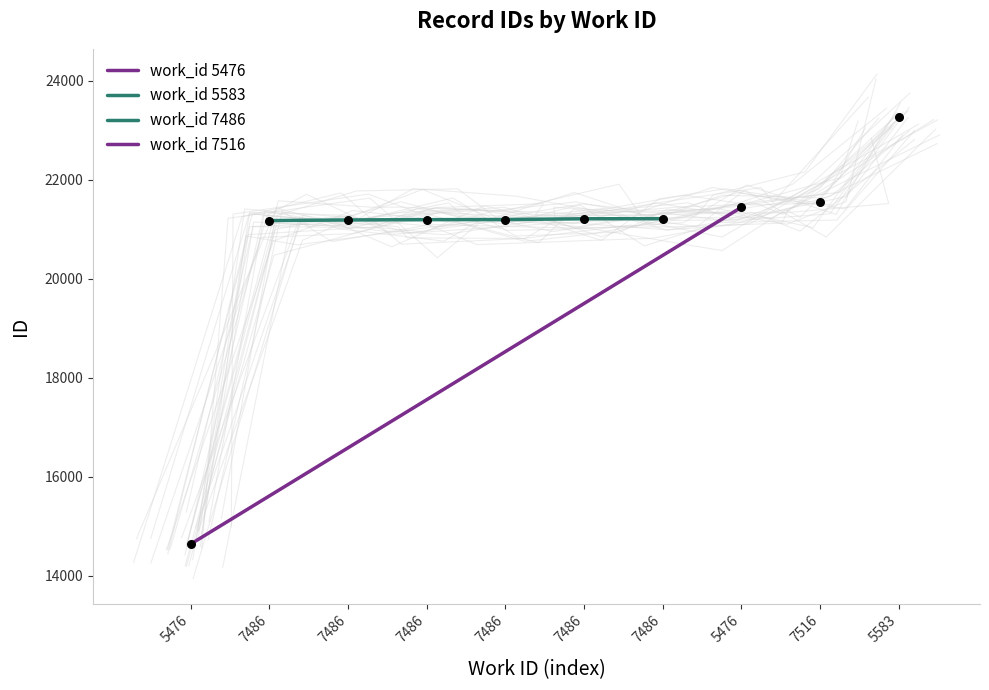

Between 5476 and 7486, which is larger?

5476